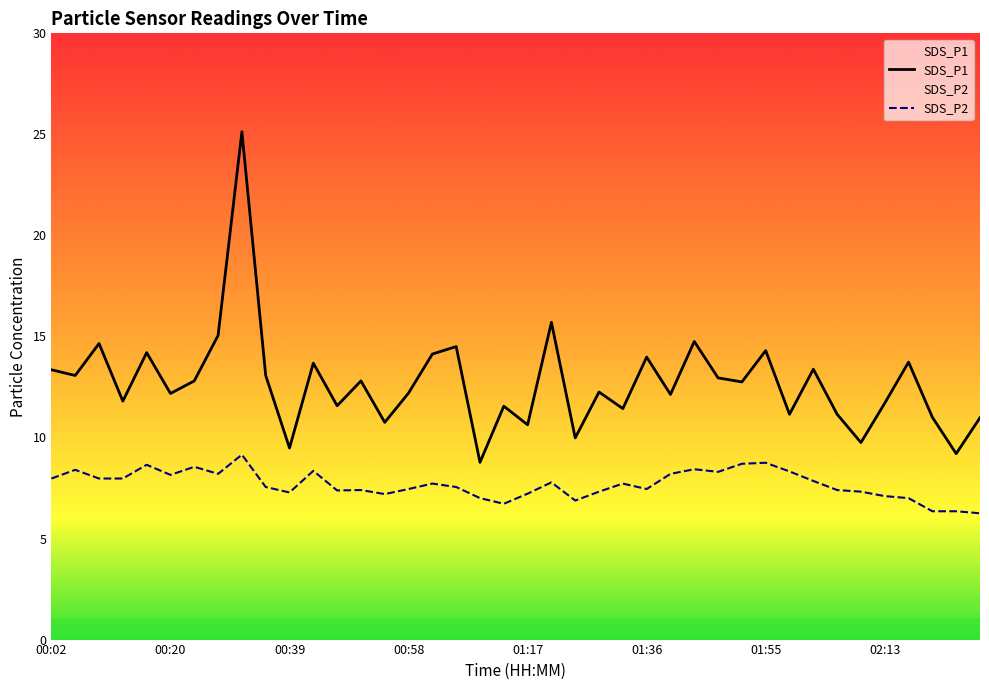

How many values in the SDS_P1 series exceed 12?

24